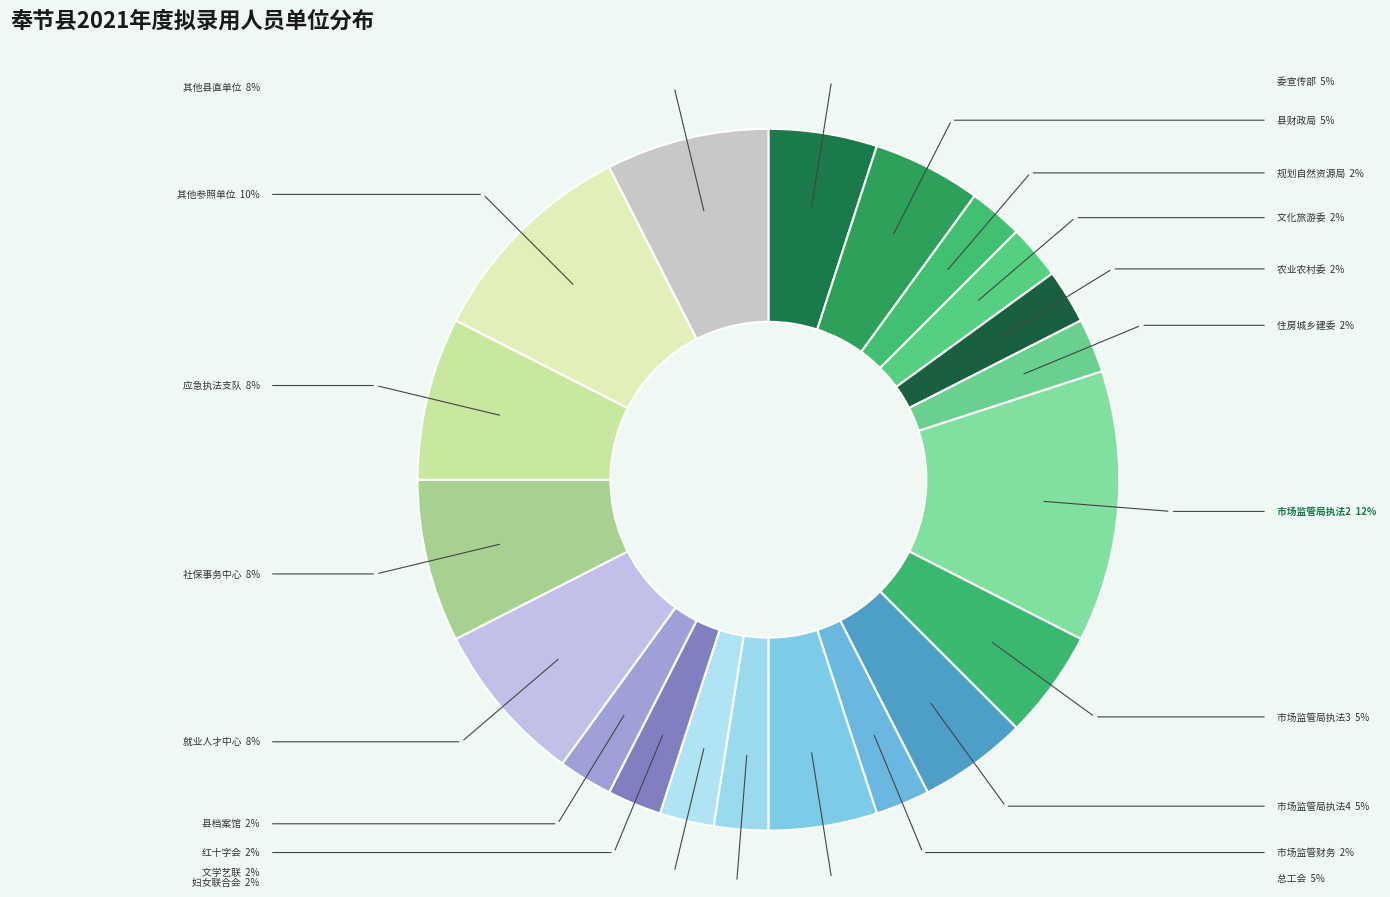

Which slice is the largest?

市场监管局执法2